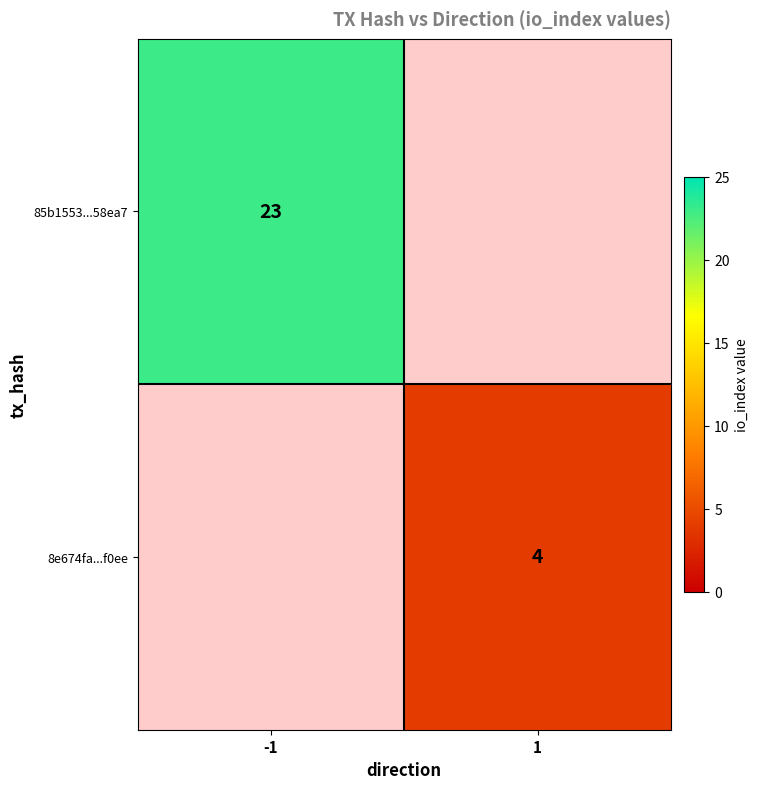

Is the value of 8e674fa...f0ee at 1 greater than the value of 85b1553...58ea7 at -1?

No